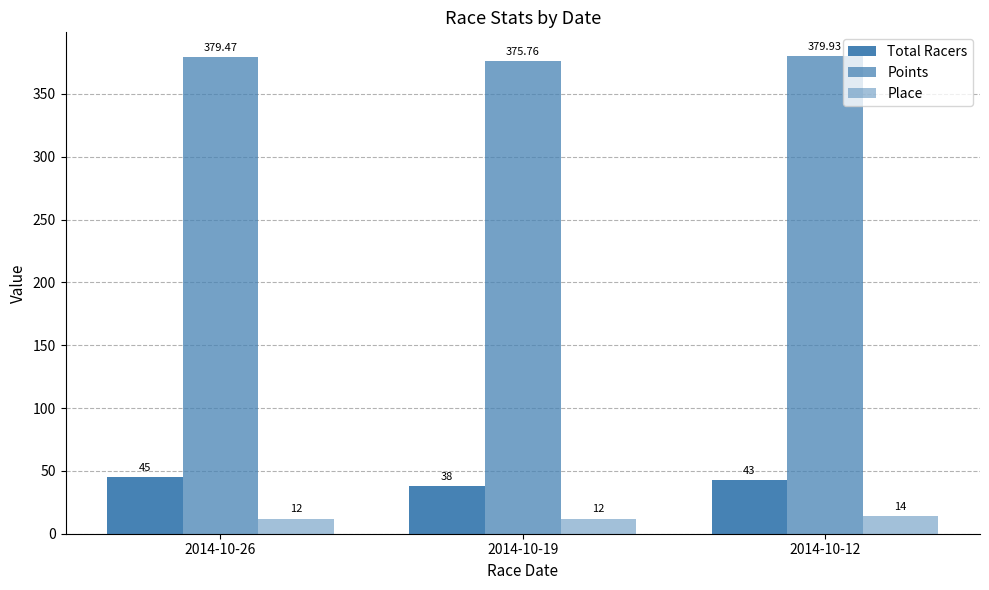

At how many categories does at least one series exceed 76?

3